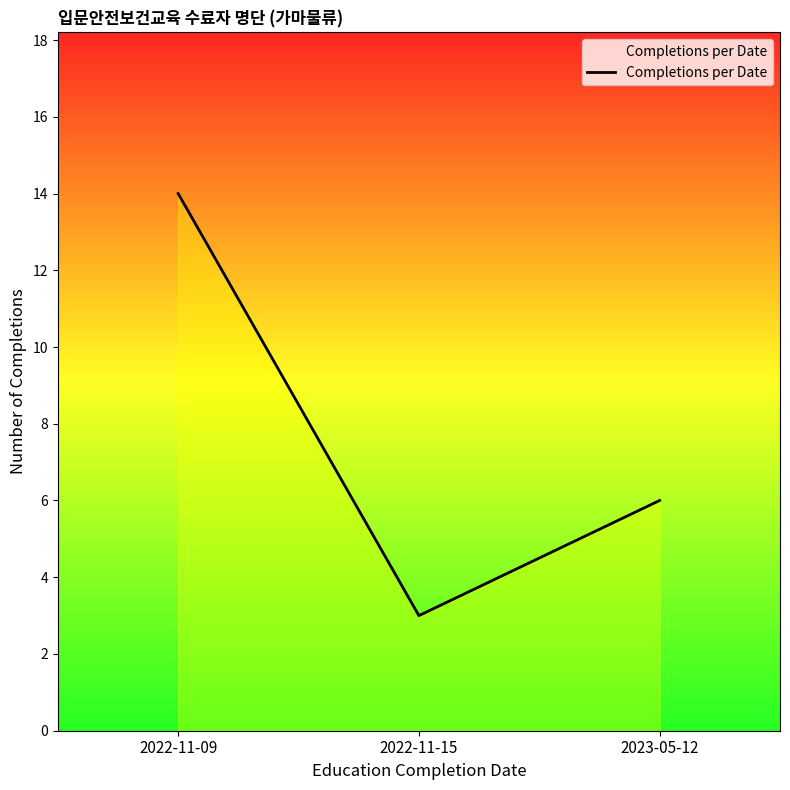

How many series are shown in this chart?

1